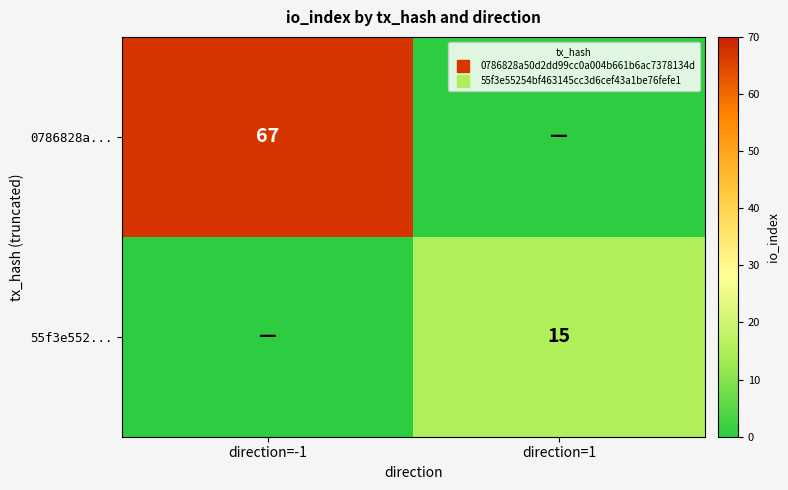

List the labels in order of 55f3e552... value, smallest first.

direction=-1, direction=1